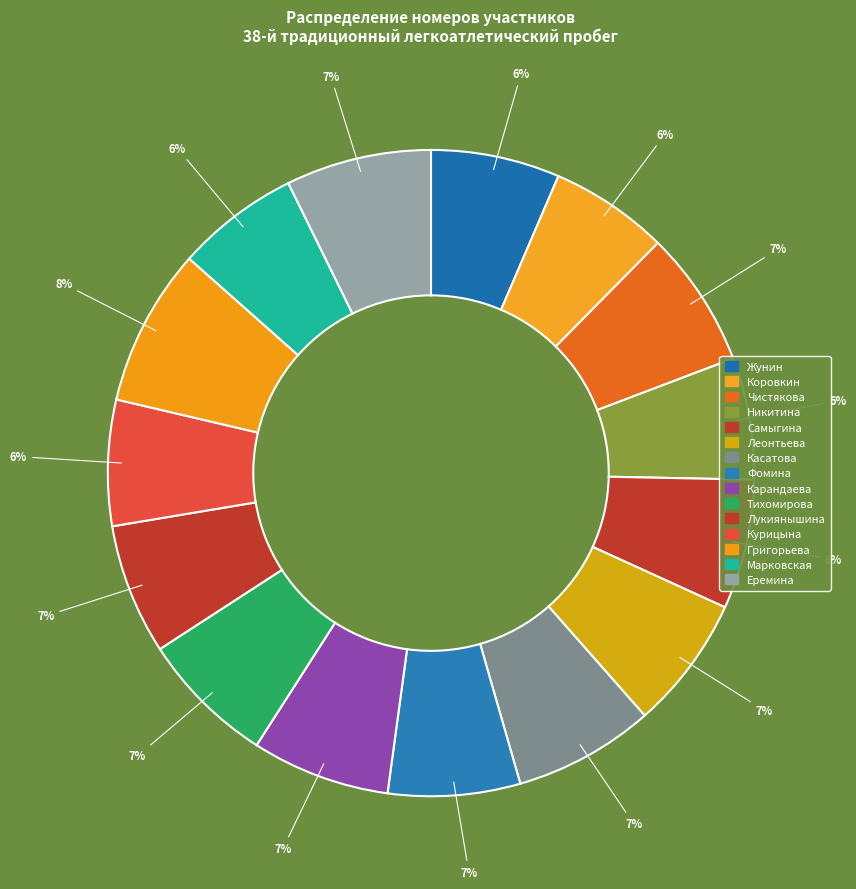

Is it true that Касатова is 7% of the pie?

True